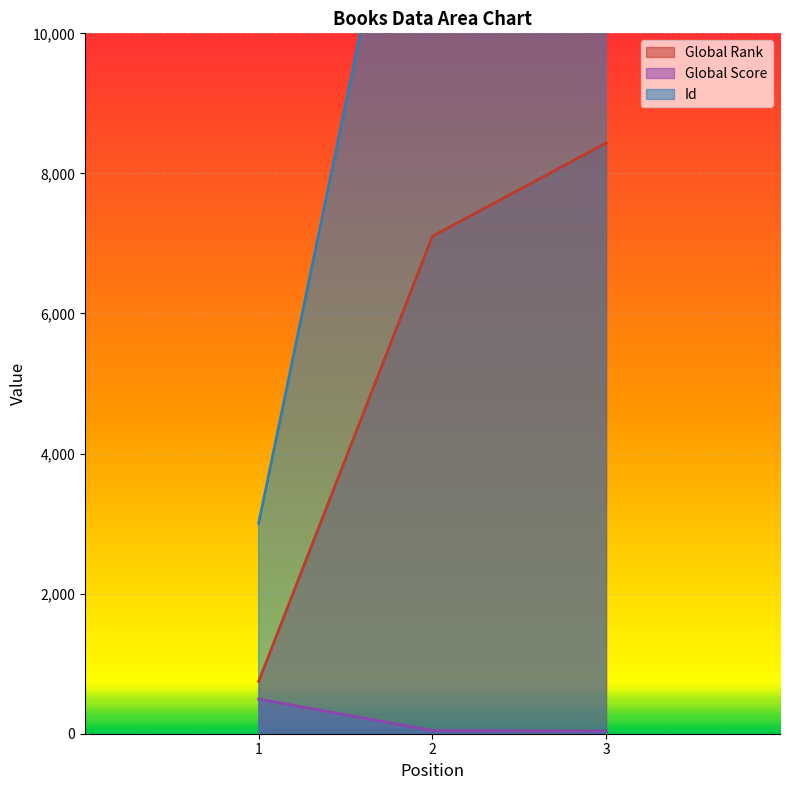

How many distinct data groups are displayed?

3